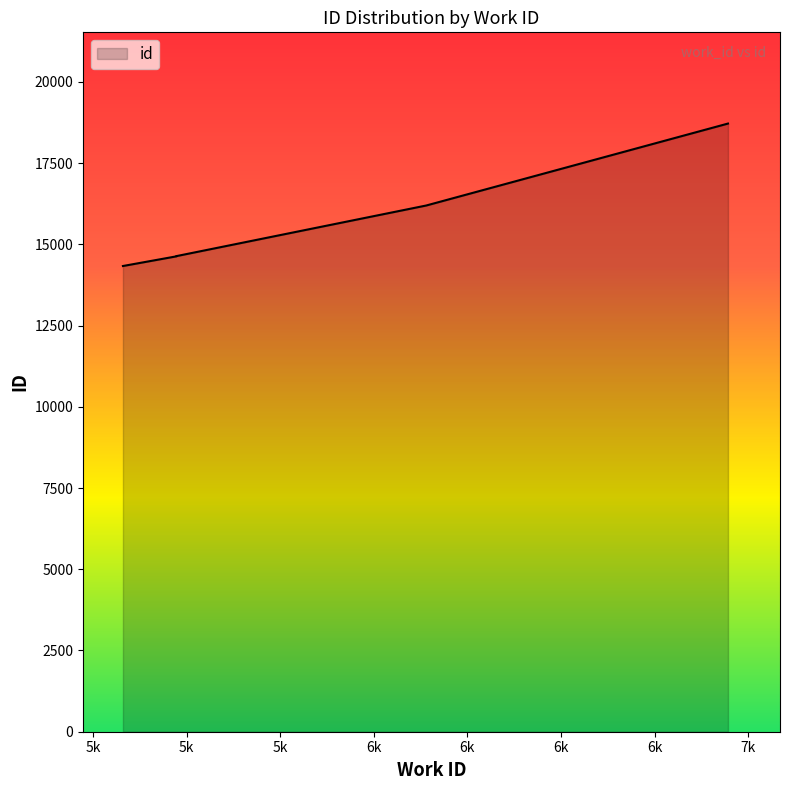

Approximately how many times larger is the value at 5473 compared to 5473?

1.0